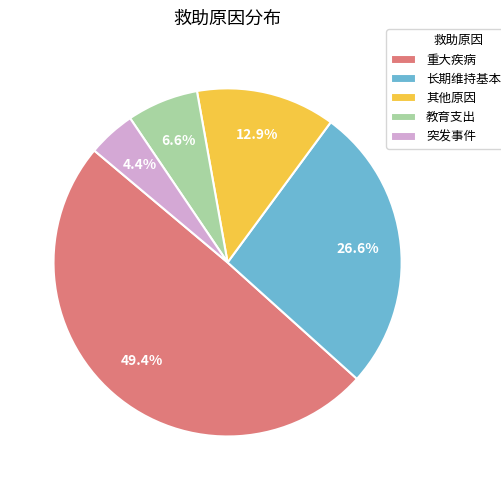

Which category has the smallest portion of the pie?

突发事件